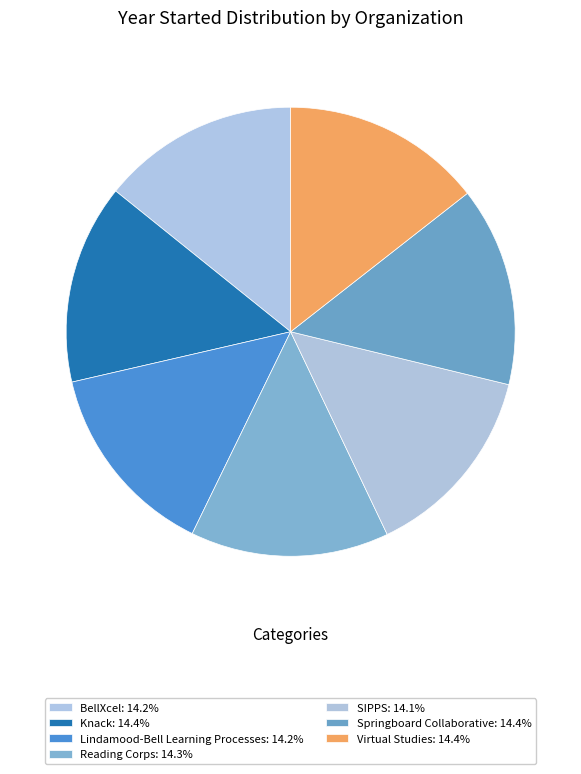

How many segments does this pie chart have?

7